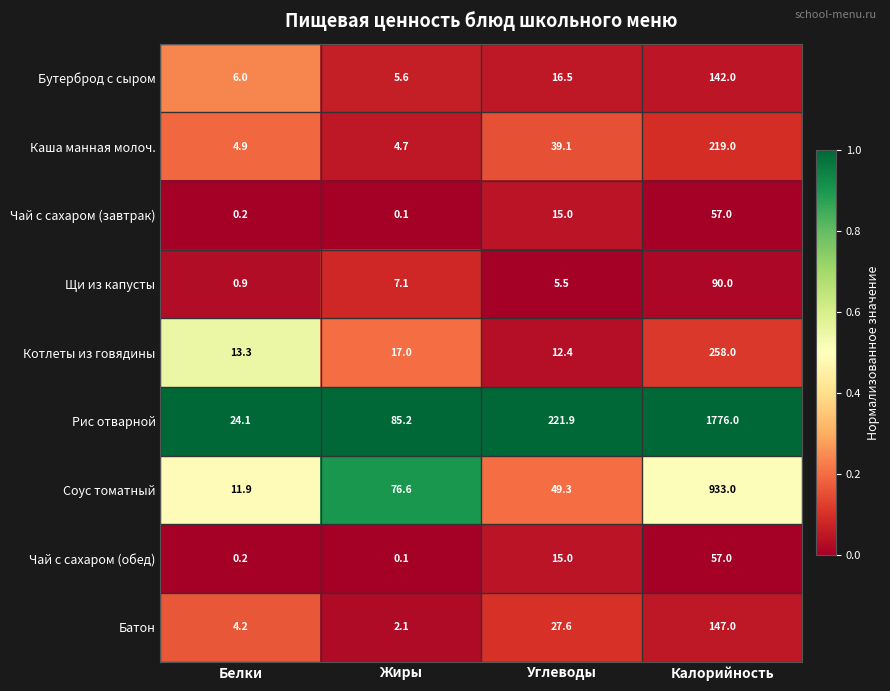

What is the lowest value of the Котлеты из говядины series?

12.4